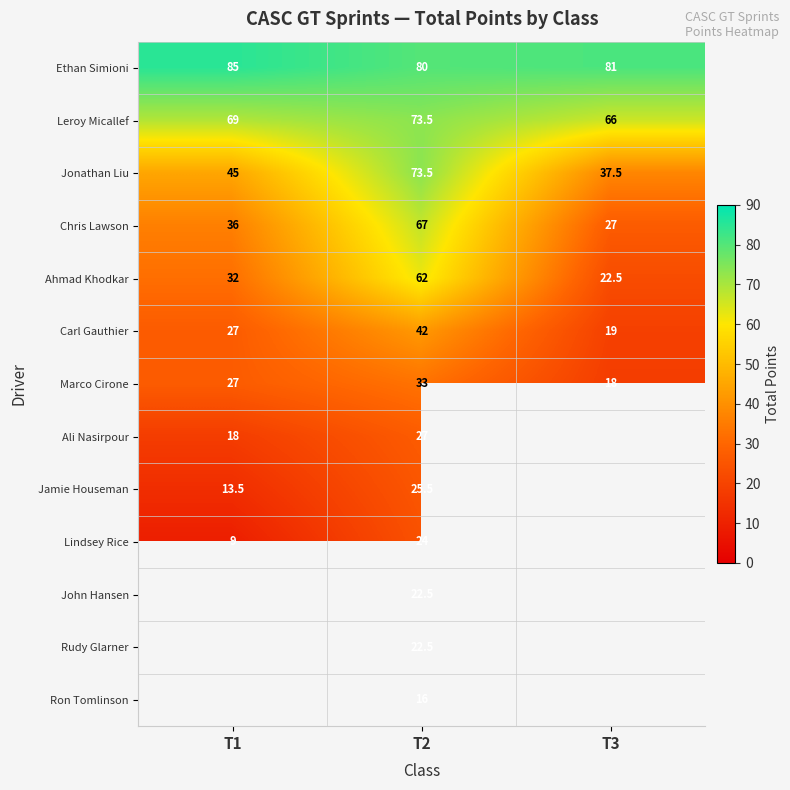

The Chris Lawson series shows 27.0 at T3. True or false?

True